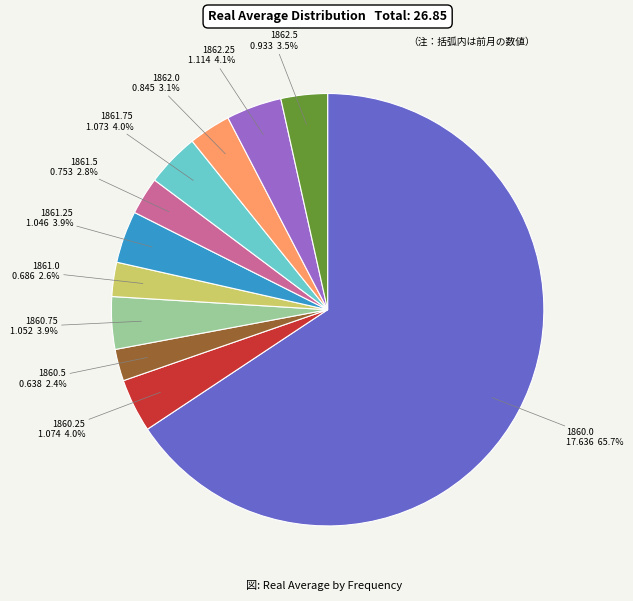

How many segments does this pie chart have?

11